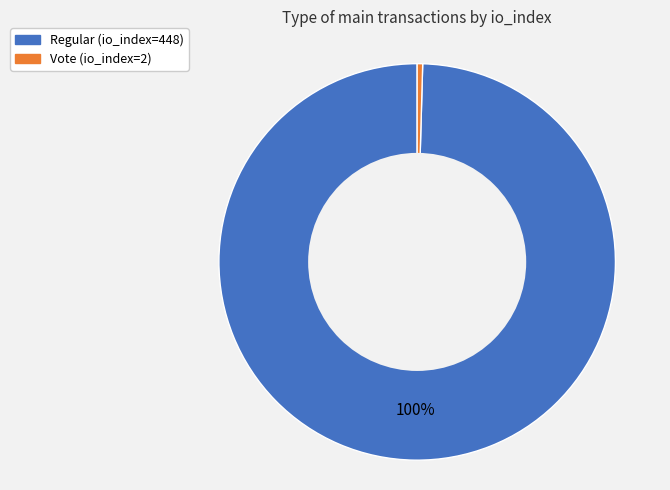

To the nearest percent, what is the combined percentage of Vote (io_index=2) and Regular (io_index=448)?

100%